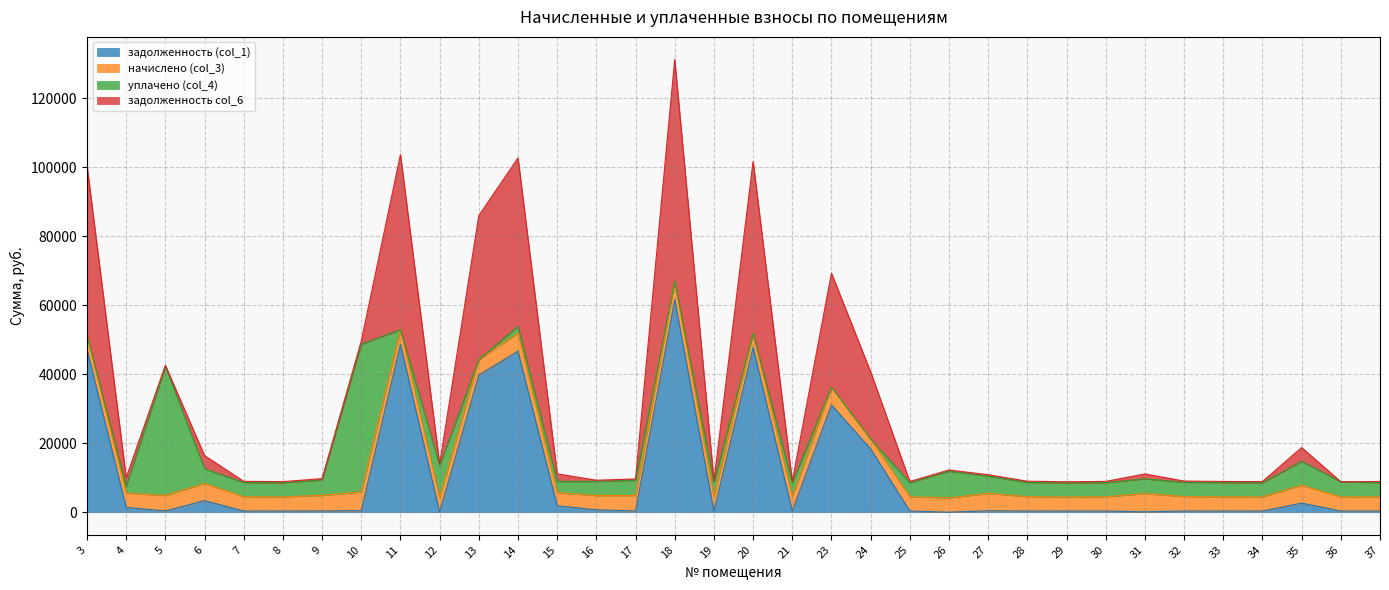

At which category is the sum across all series the highest?

18